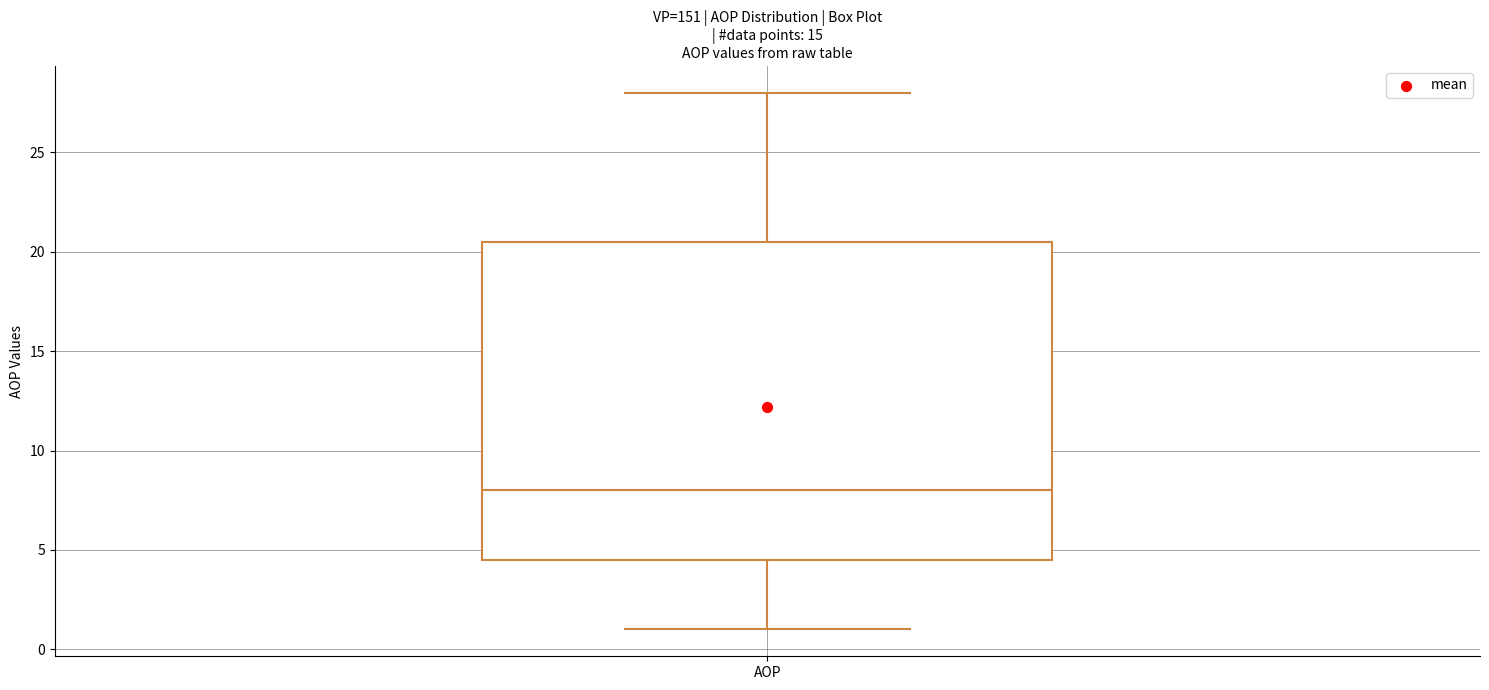

Read this box plot against the y-axis: the position of the median line, the range covered by the box, and the ends of both whiskers. The values are not printed on the chart, so give them approximately, as read against the axis.

median 8.0, box 4.5 to 20.5, whiskers 1.0 to 28.0